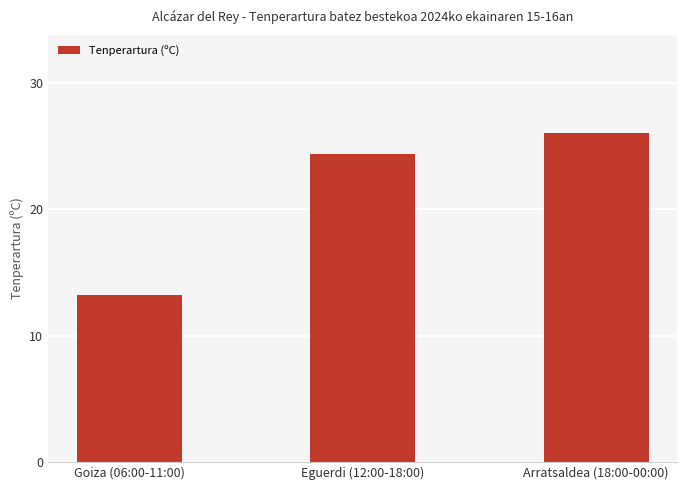

What is the label of the 3rd bar from the right?

Goiza (06:00-11:00)